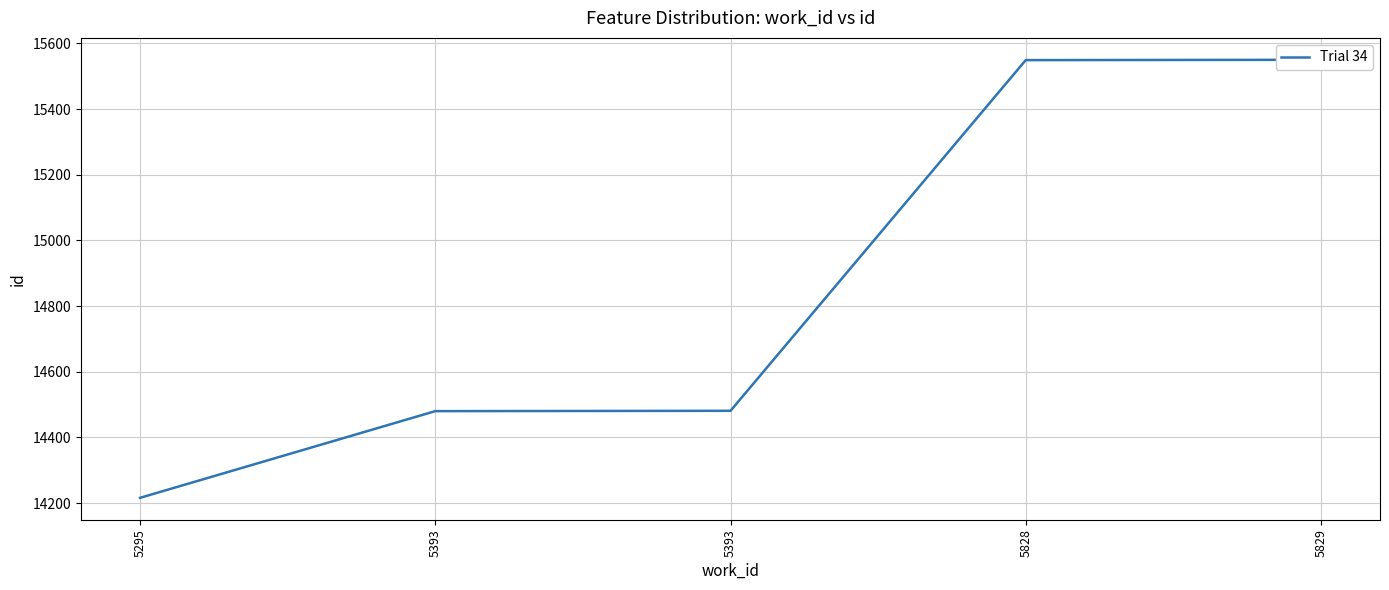

What is the sum of the values at 5393 and 5295?

28696